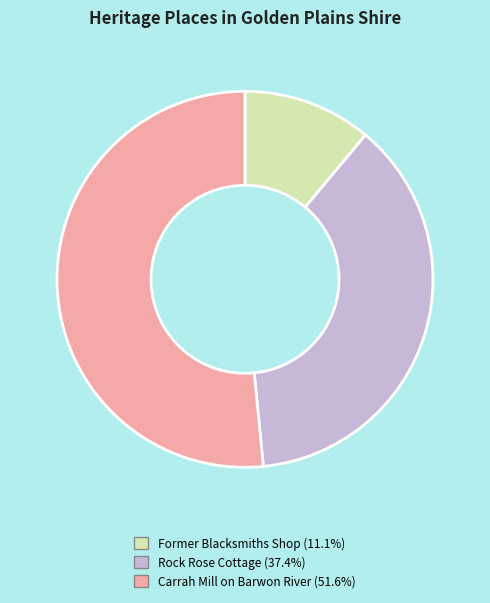

Which slice is the smallest?

Former Blacksmiths Shop